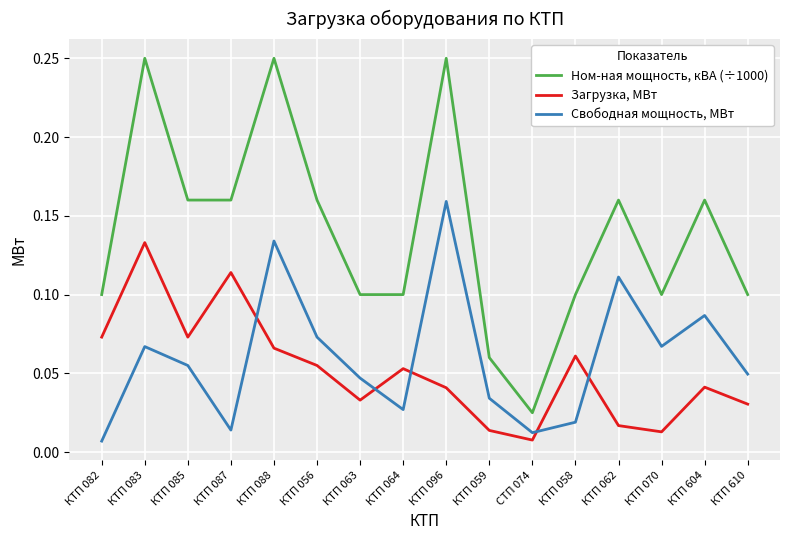

At how many categories does at least one series exceed 0?

16